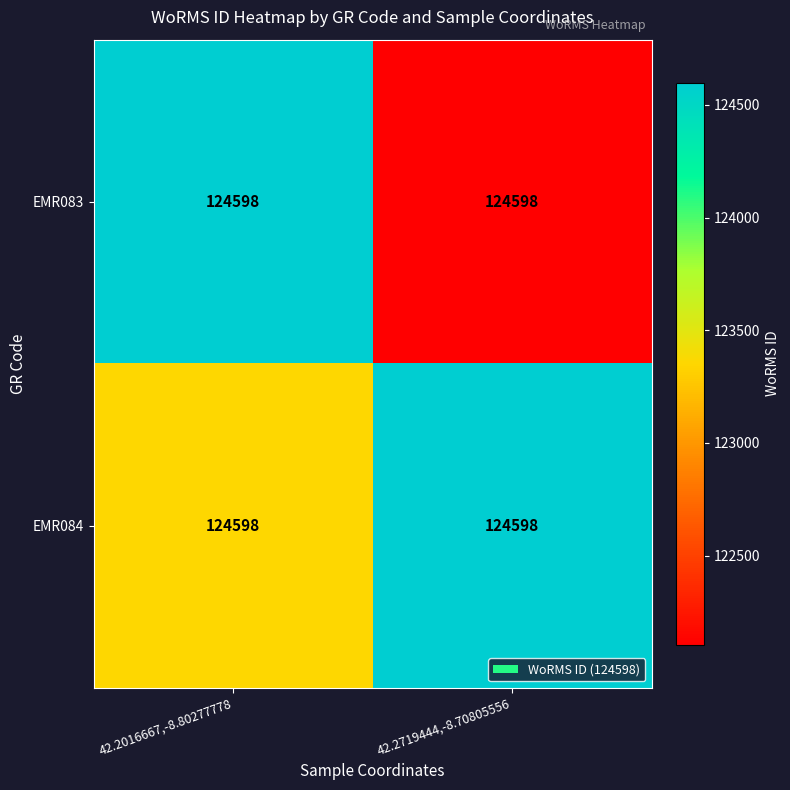

Which series has the largest range (max minus min)?

EMR083